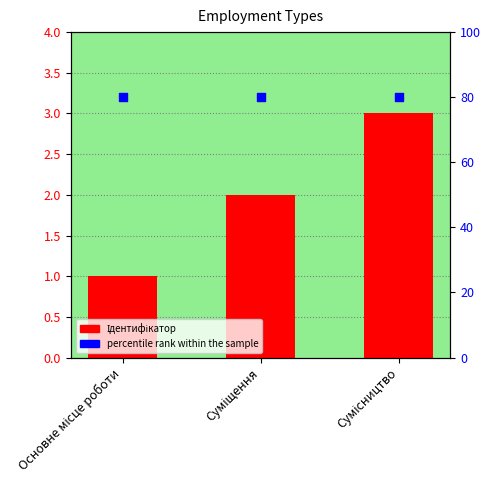

What are all the series names shown in the legend?

Ідентифікатор, percentile rank within the sample